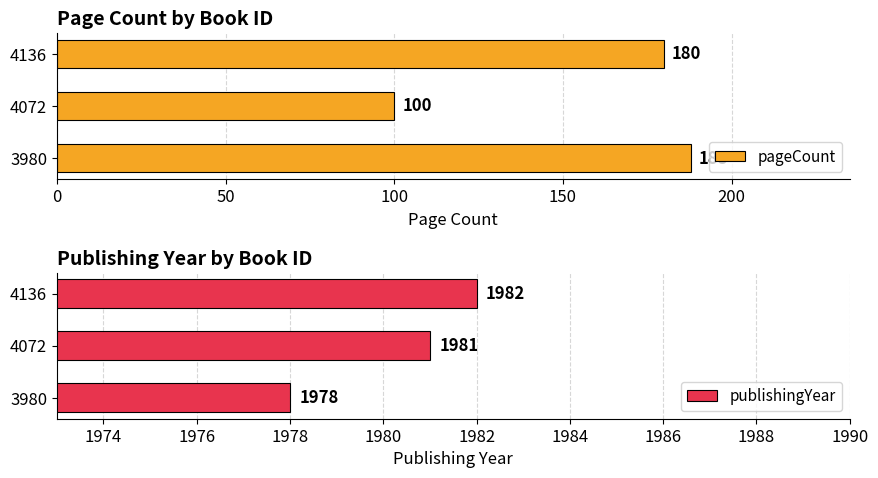

Which category has the highest value in the pageCount series?

3980